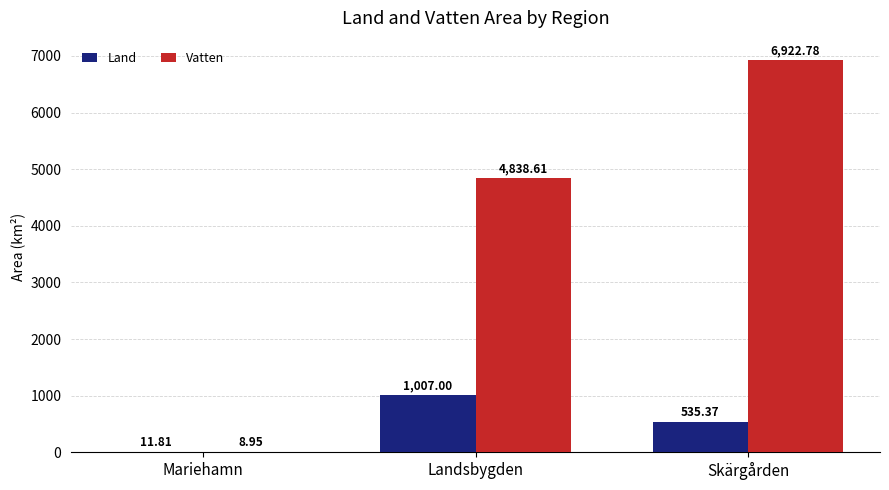

What is the sum of all Vatten values?

11770.3